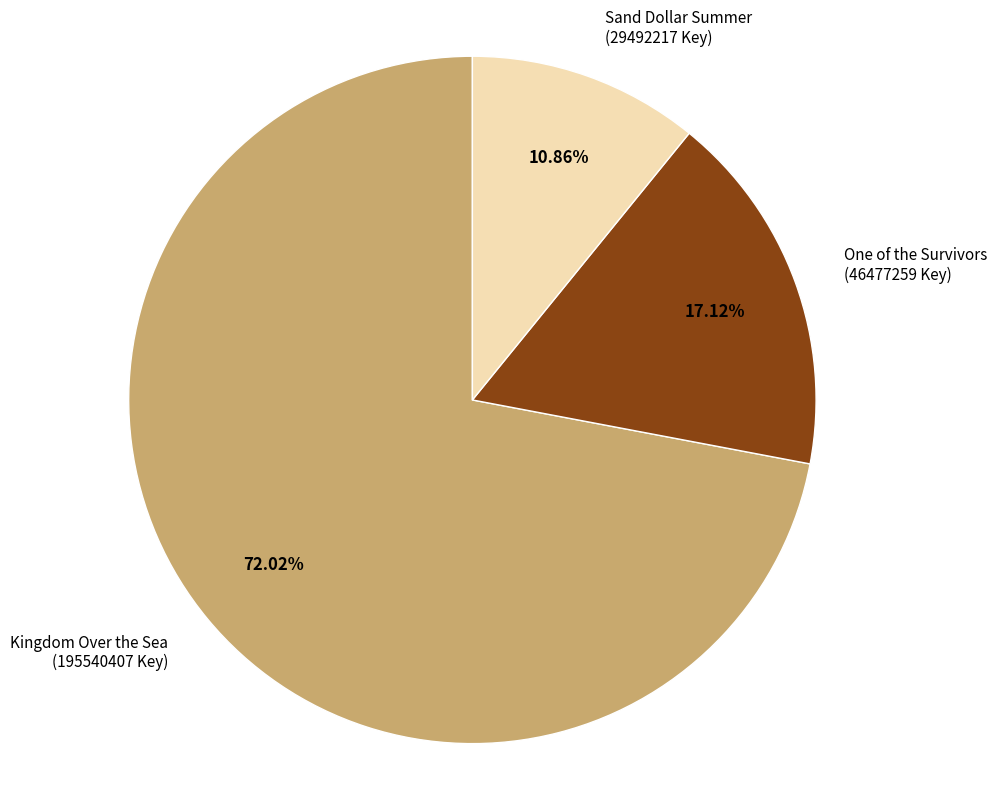

To the nearest percent, what is the difference between the One of the Survivors and Kingdom Over the Sea slice percentages?

55%